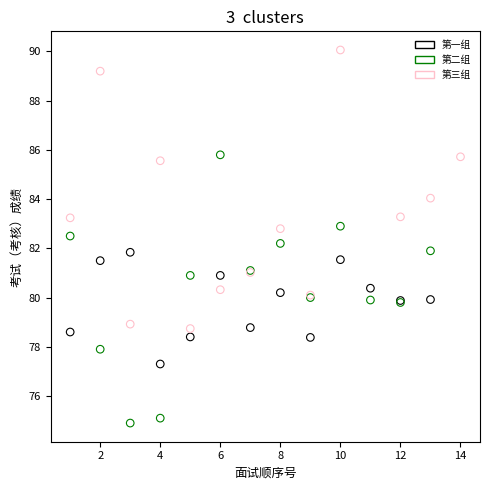

Which series contains the highest Y value?

第三组